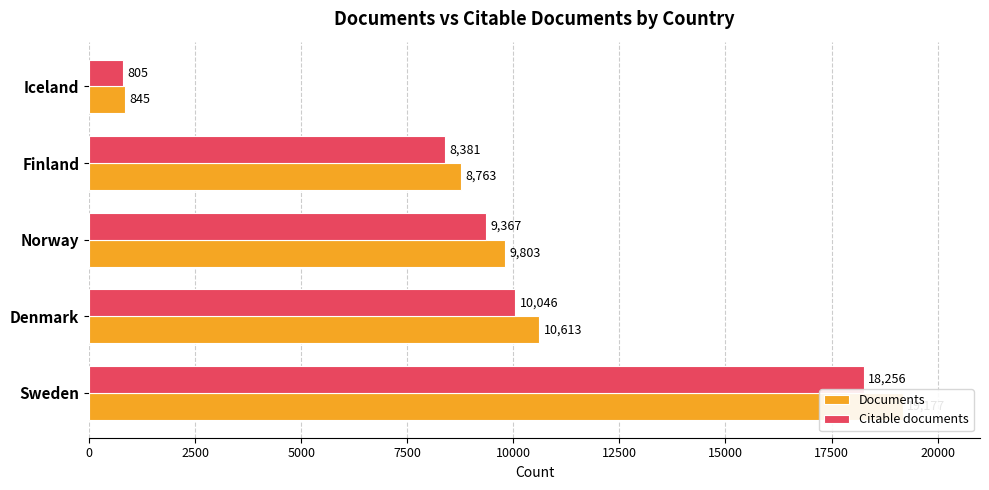

Rank the series by their average value, from lowest to highest.

Citable documents, Documents